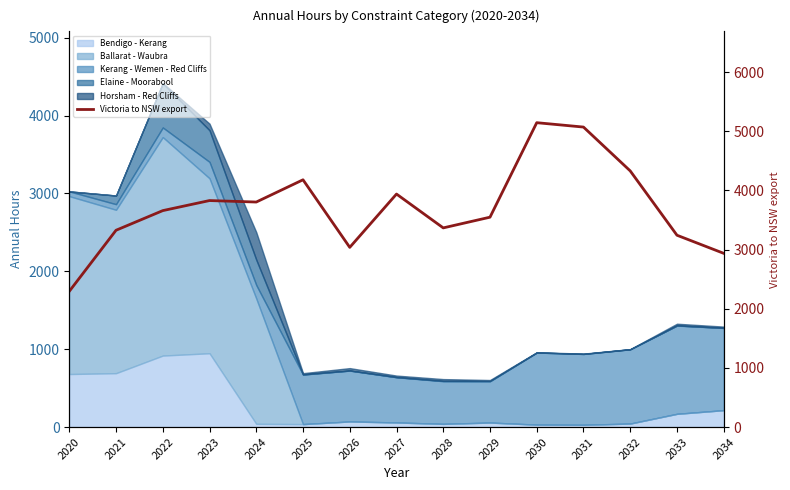

True or false: there are more than 1 points higher than both neighbors.

True